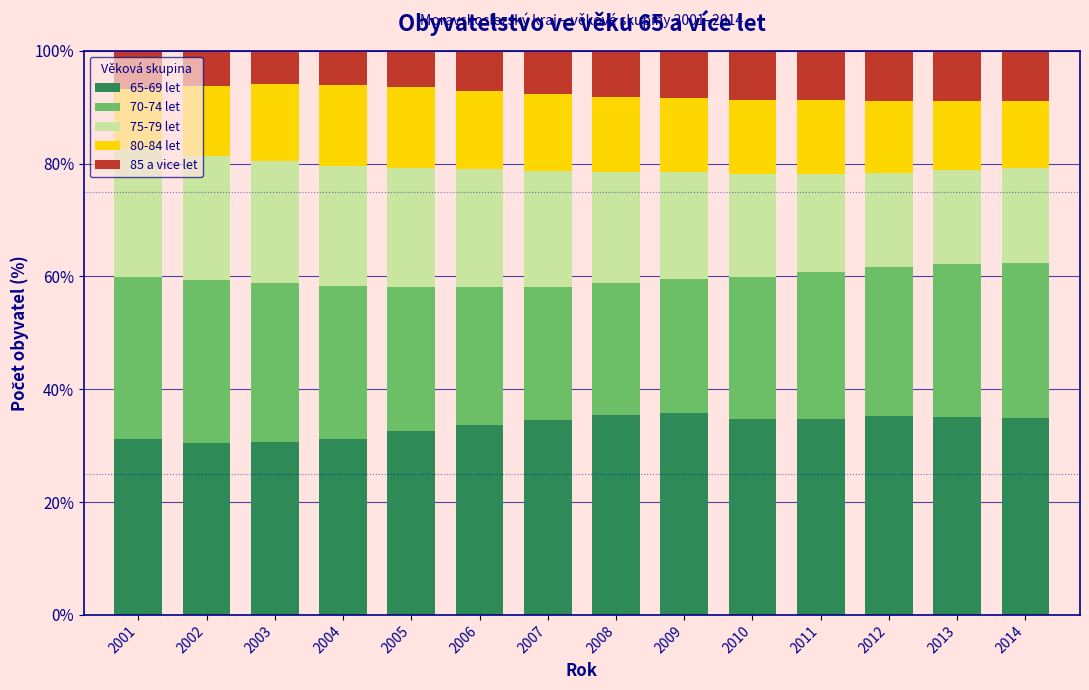

What is the lowest value of the 65-69 let series?

30.5